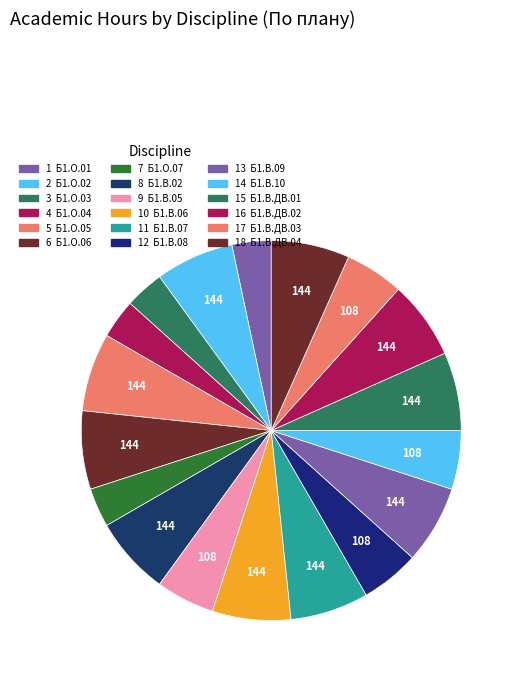

How many segments does this pie chart have?

18